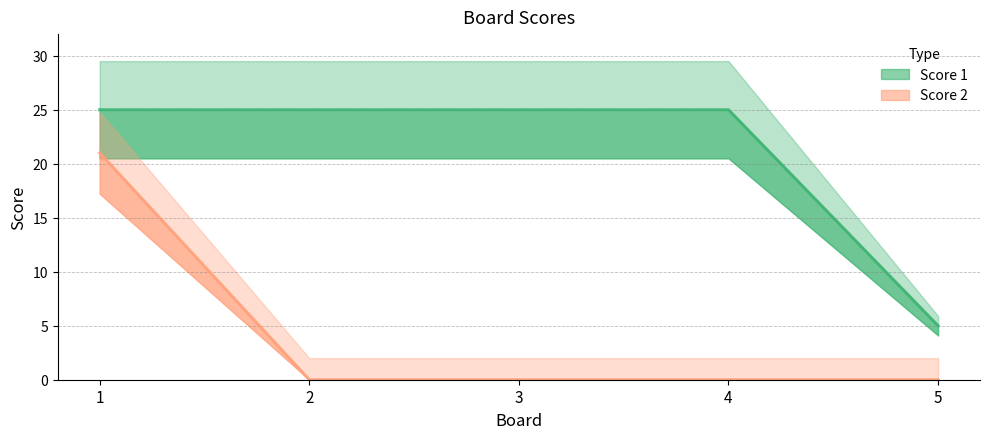

Rank the series at 4 from lowest to highest value.

Score 2, Score 1